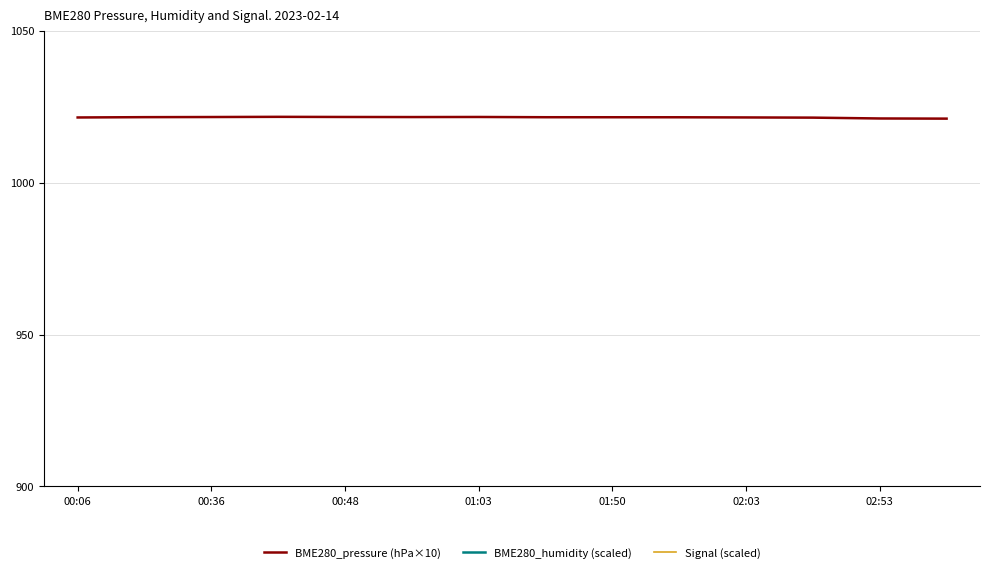

Which series has the largest total across all categories?

BME280_humidity (scaled)